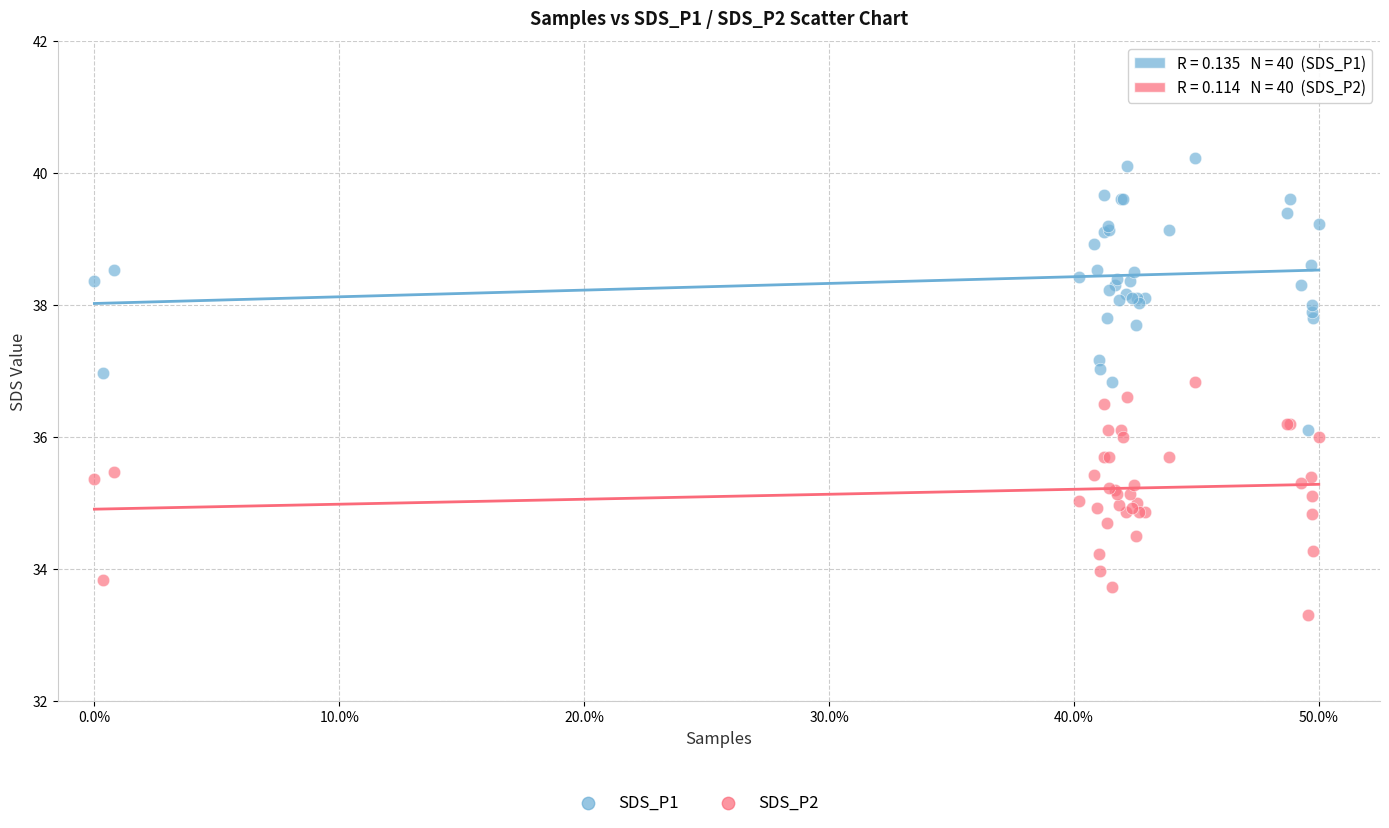

Which series reaches the minimum Y coordinate?

SDS_P2